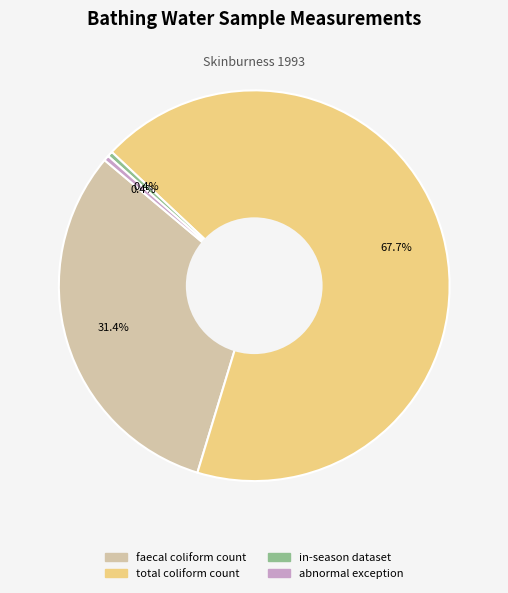

Is there a majority slice in this chart?

Yes